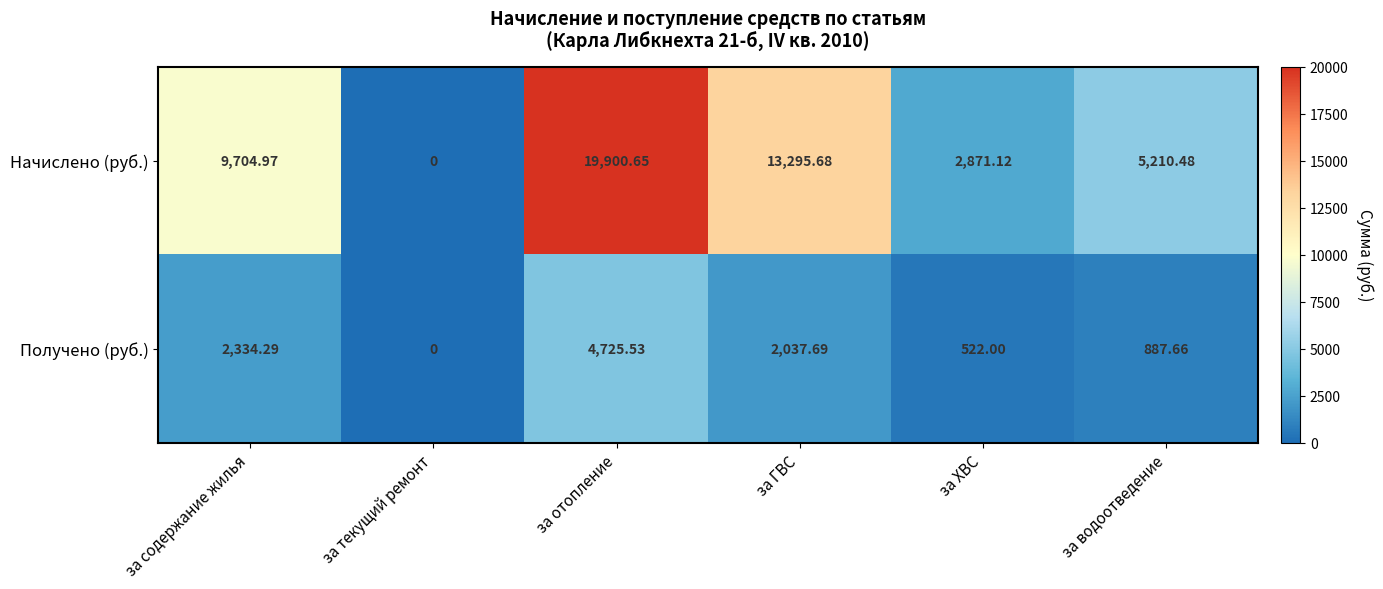

Which series has the largest range (max minus min)?

Начислено (руб.)